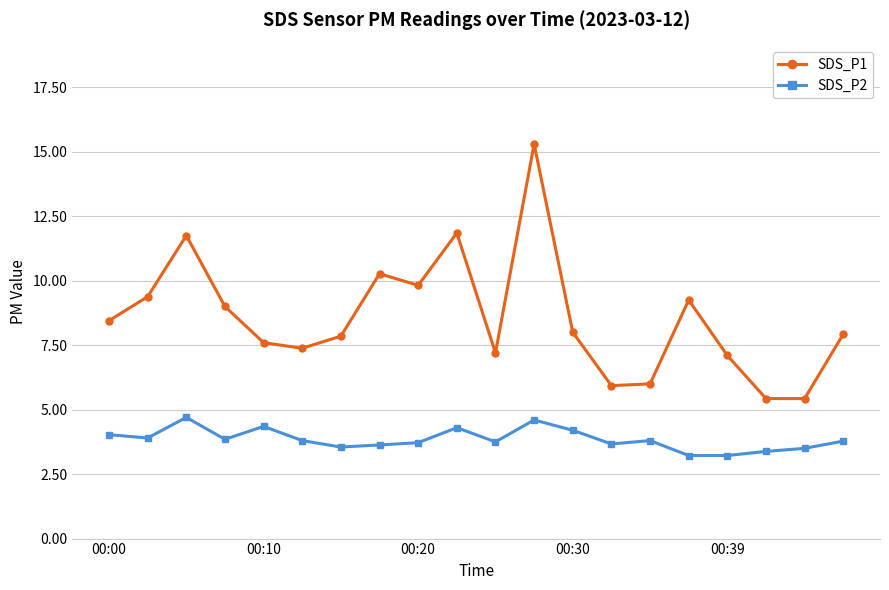

List the series in order of their peak value, highest first.

SDS_P1, SDS_P2